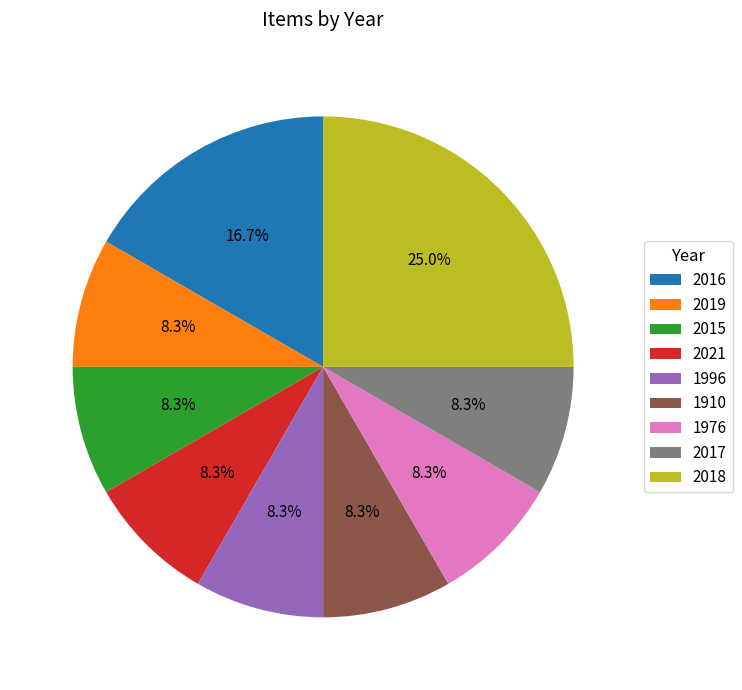

Is it true that 2017 is 8% of the pie?

True